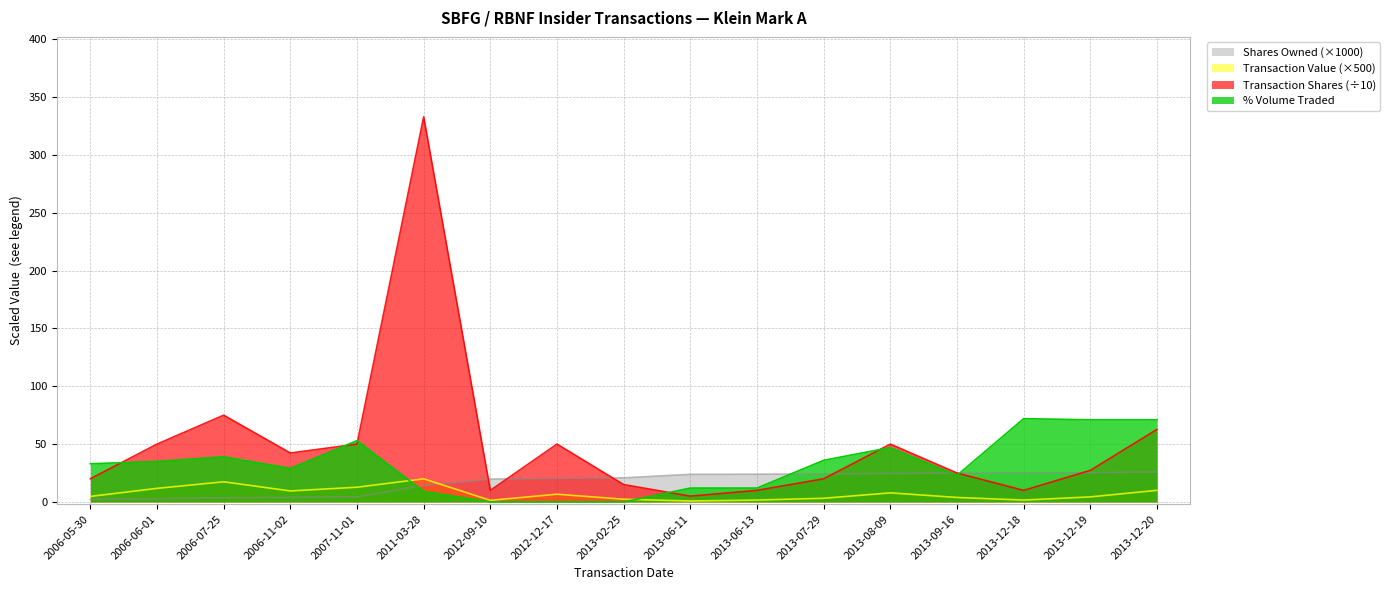

What is the label of the 10th point from the left?

2013-06-11